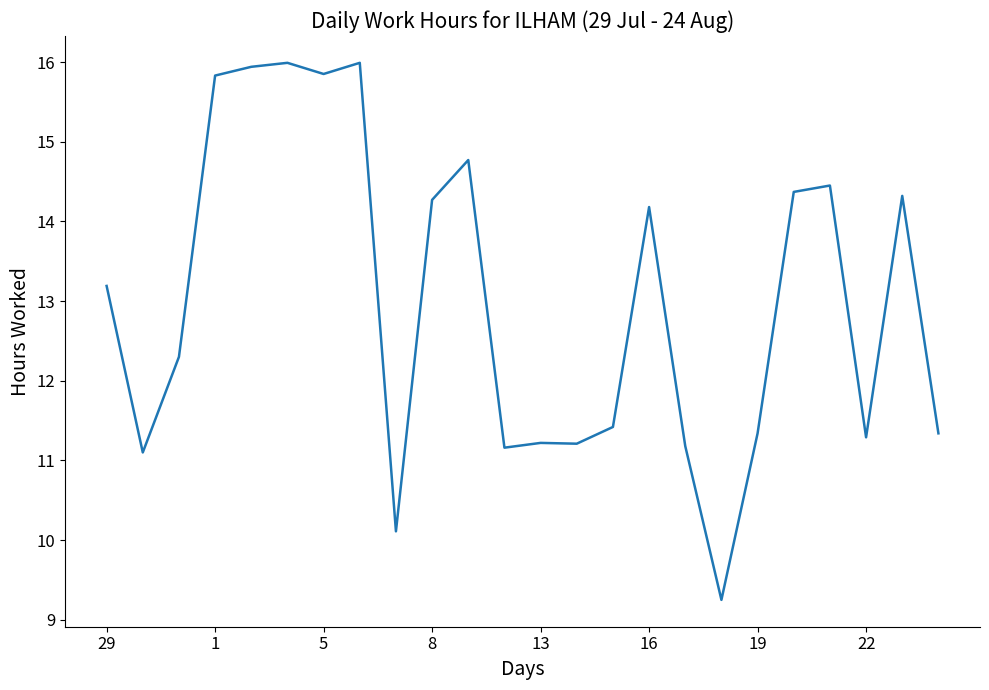

What is the maximum value shown in the chart?

16.0